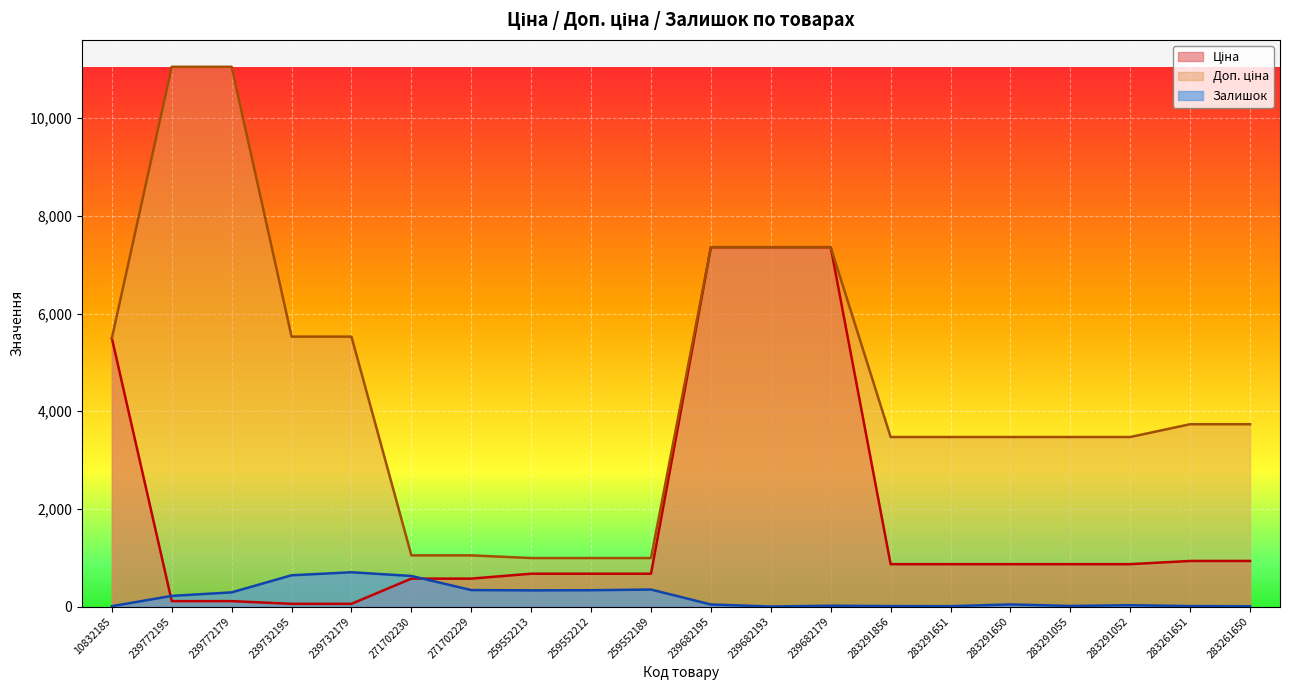

What is the average value of the Залишок series?

200.2